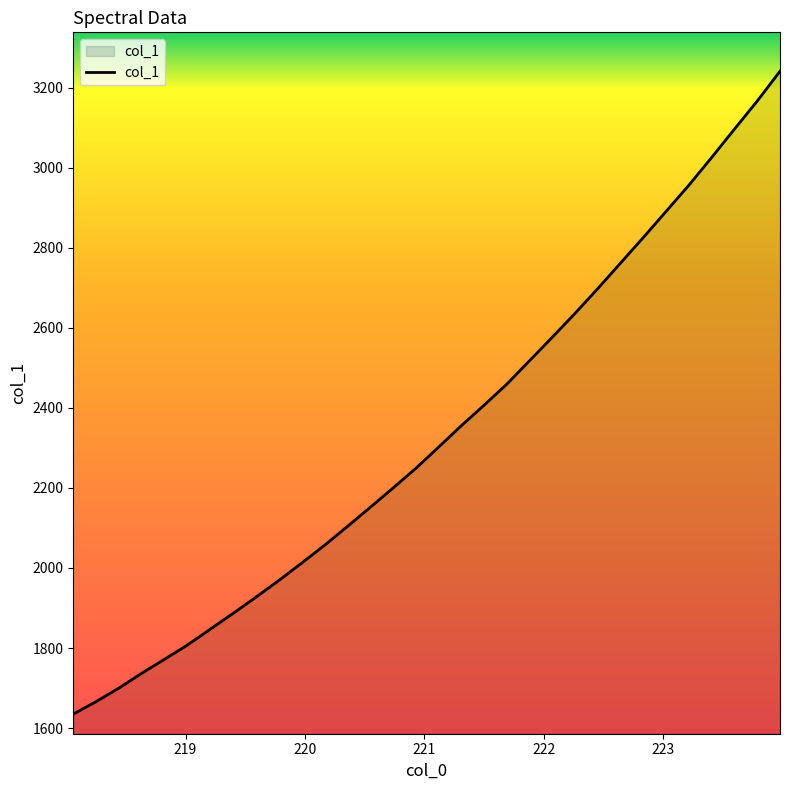

How many lines are shown in the chart?

1